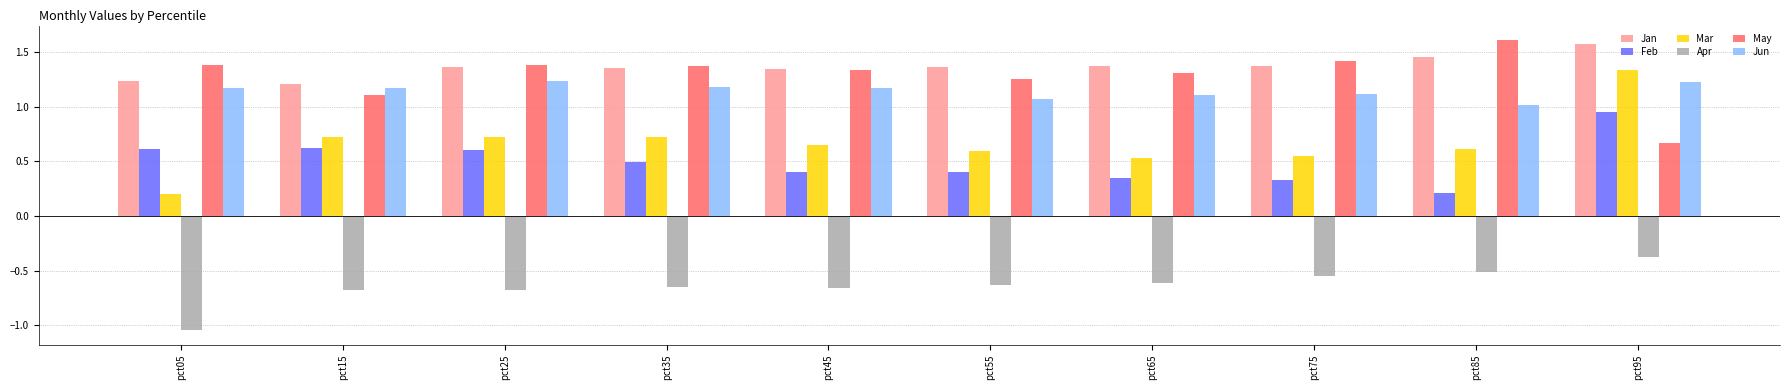

What is the difference between the highest and lowest values at pct45?

2.0